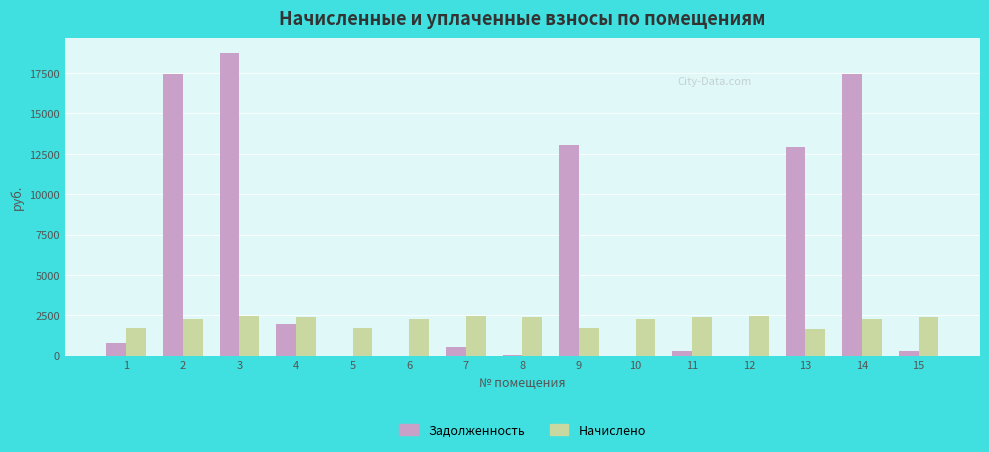

At which category is the sum across all series the highest?

3